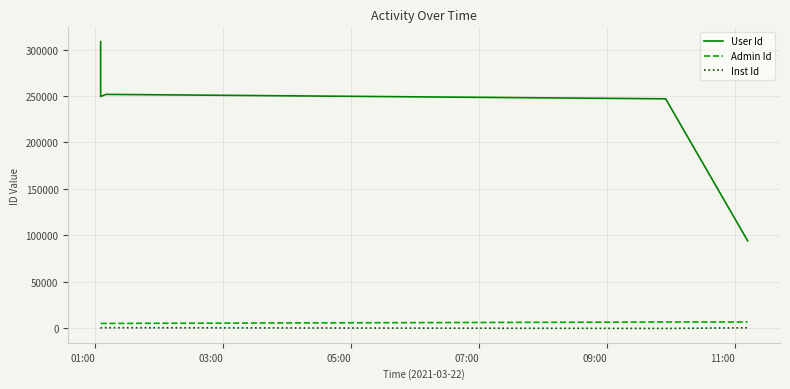

What is the average value of the Admin Id series?

6019